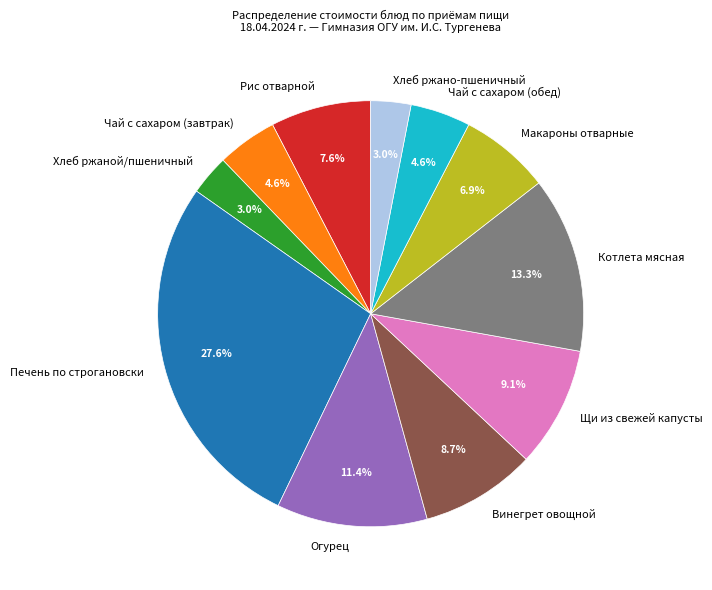

How many segments does this pie chart have?

11